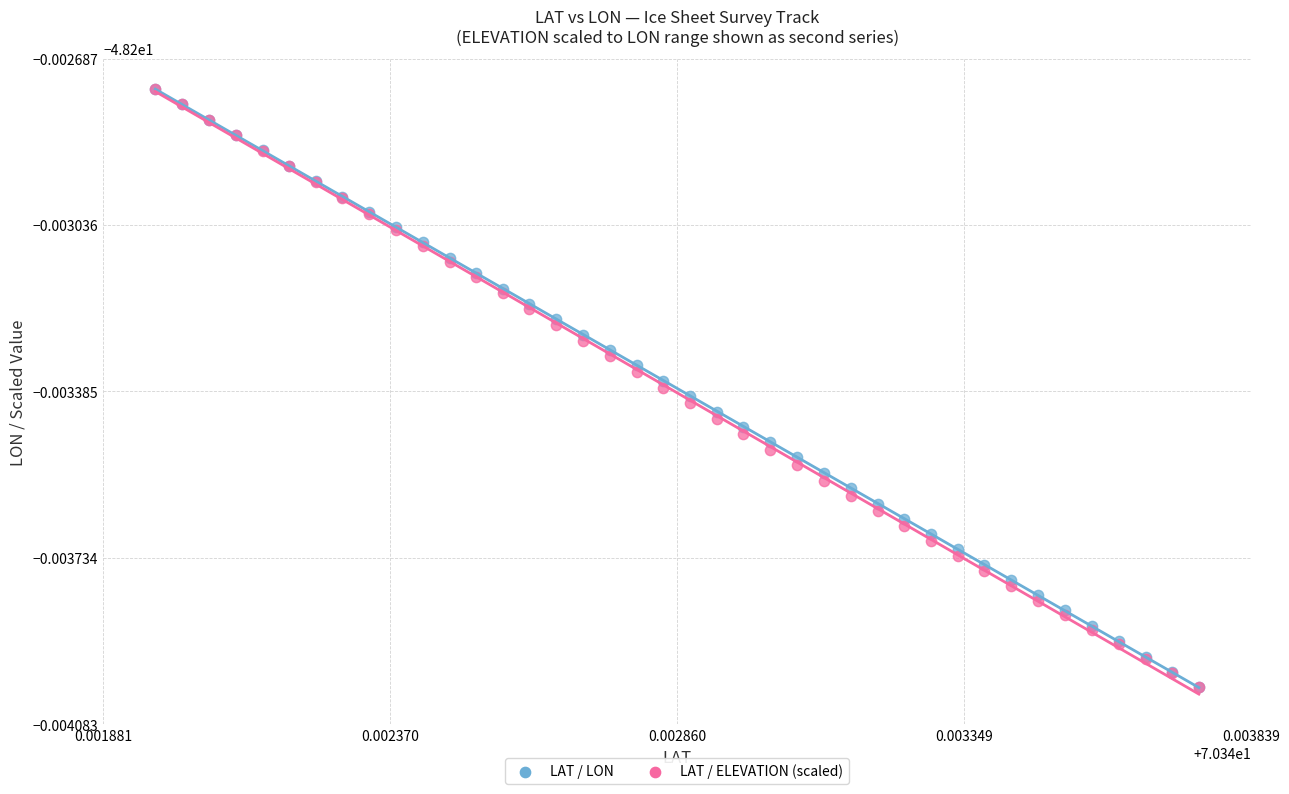

What are all the series names shown in the legend?

LAT / LON, LAT / ELEVATION (scaled)